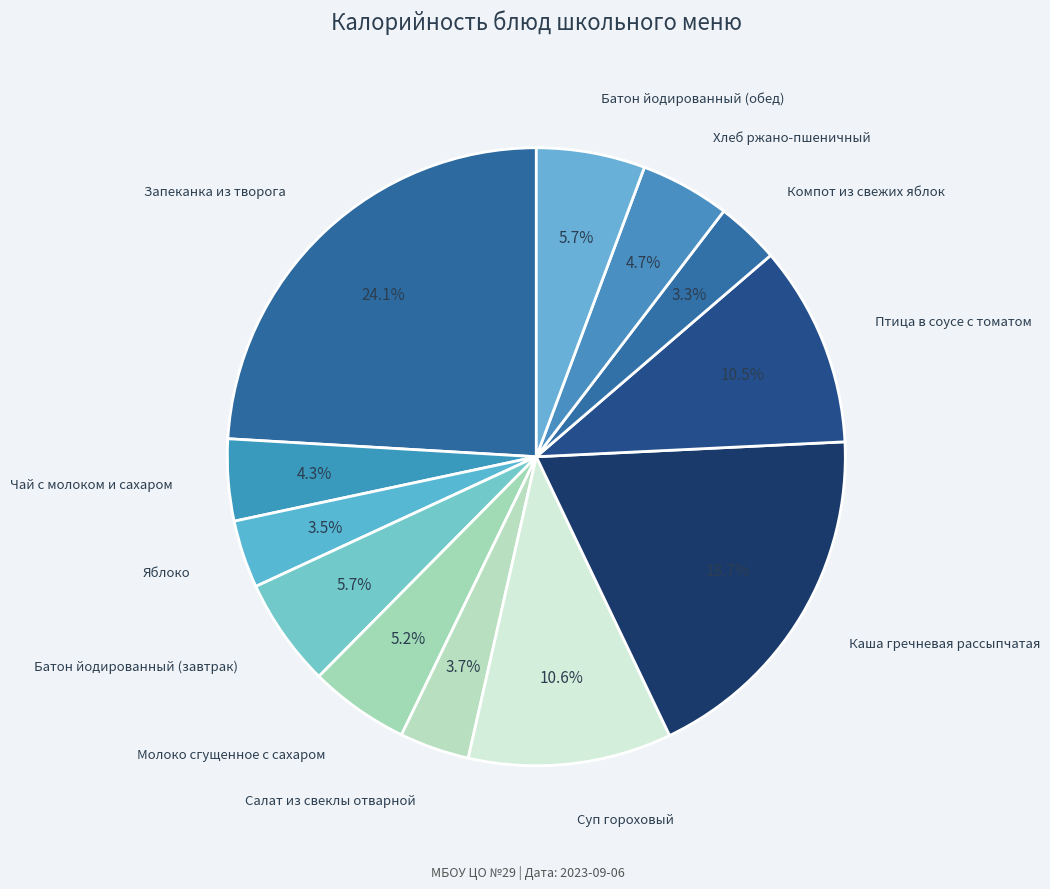

Is there any slice that represents more than half of the pie?

No